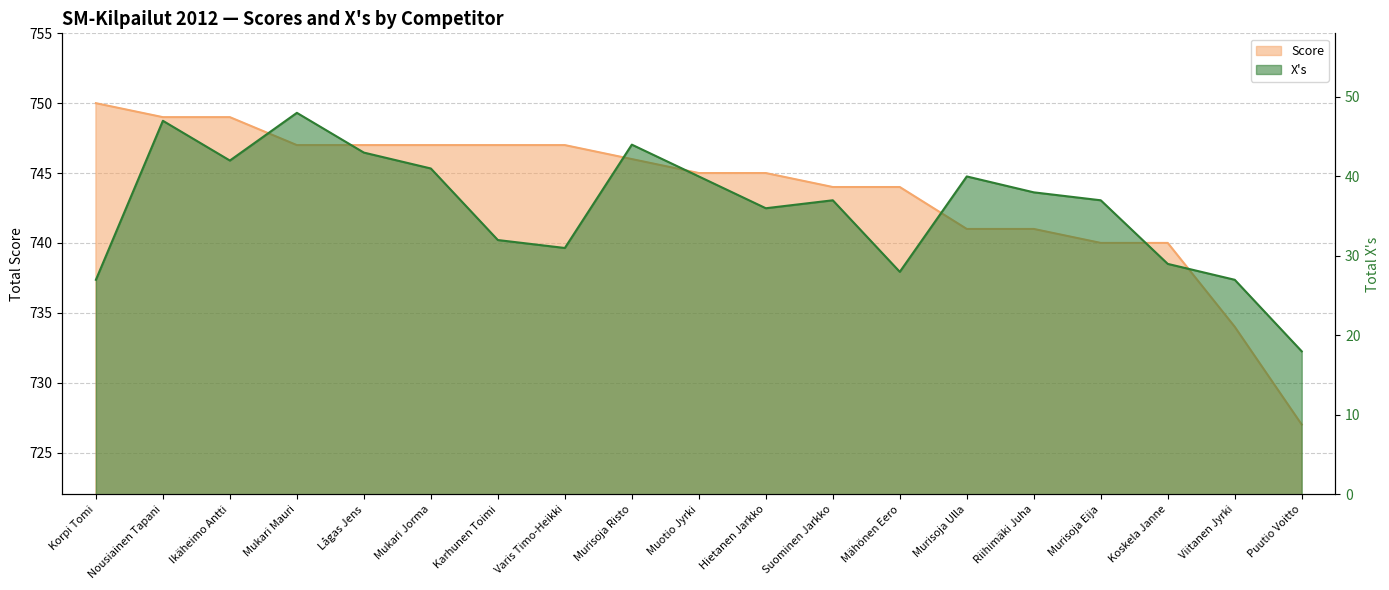

Which series changed the most between Karhunen Toimi and Hietanen Jarkko?

X's